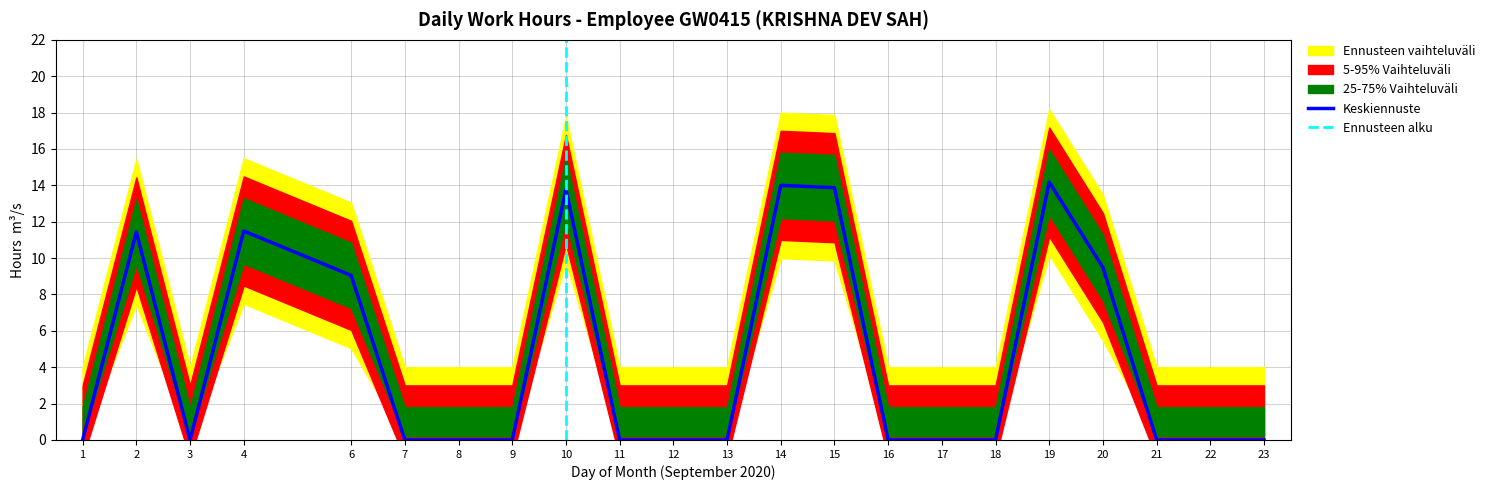

Is it true that Keskiennuste equals 11.5 at 4?

True